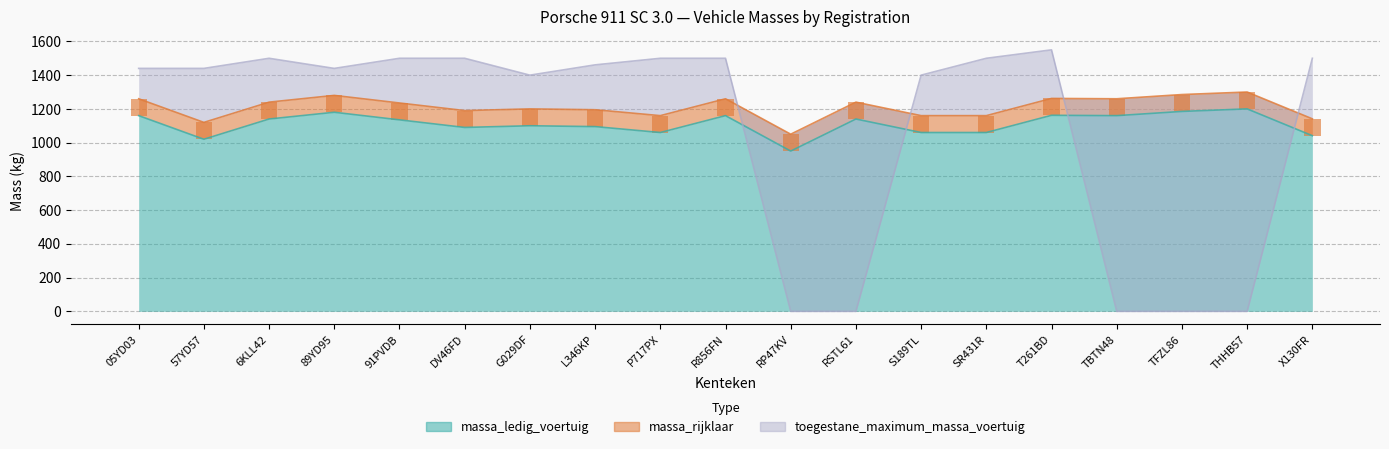

Reading left to right, what are all the values shown in this chart?

massa_ledig_voertuig: 05YD03=1160	57YD57=1020	6KLL42=1140	89YD95=1180	91PVDB=1135	DV46FD=1090	G029DF=1100	L346KP=1095	P717PX=1060	R856FN=1160	RP47KV=950	RSTL61=1140	S189TL=1060	SR431R=1060	T261BD=1162	TBTN48=1160	TFZL86=1185	THHB57=1200	X130FR=1041
massa_rijklaar: 05YD03=1260	57YD57=1120	6KLL42=1240	89YD95=1280	91PVDB=1235	DV46FD=1190	G029DF=1200	L346KP=1195	P717PX=1160	R856FN=1260	RP47KV=1050	RSTL61=1240	S189TL=1160	SR431R=1160	T261BD=1262	TBTN48=1260	TFZL86=1285	THHB57=1300	X130FR=1141
toegestane_maximum_massa_voertuig: 05YD03=1440	57YD57=1440	6KLL42=1500	89YD95=1440	91PVDB=1500	DV46FD=1500	G029DF=1400	L346KP=1461	P717PX=1500	R856FN=1500	RP47KV=0	RSTL61=0	S189TL=1400	SR431R=1500	T261BD=1550	TBTN48=0	TFZL86=0	THHB57=0	X130FR=1500